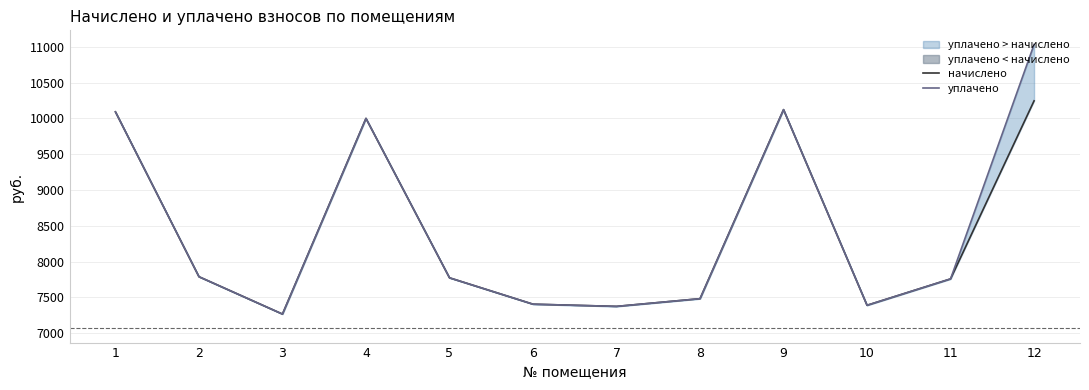

Where does the уплачено series first go above 7772?

1